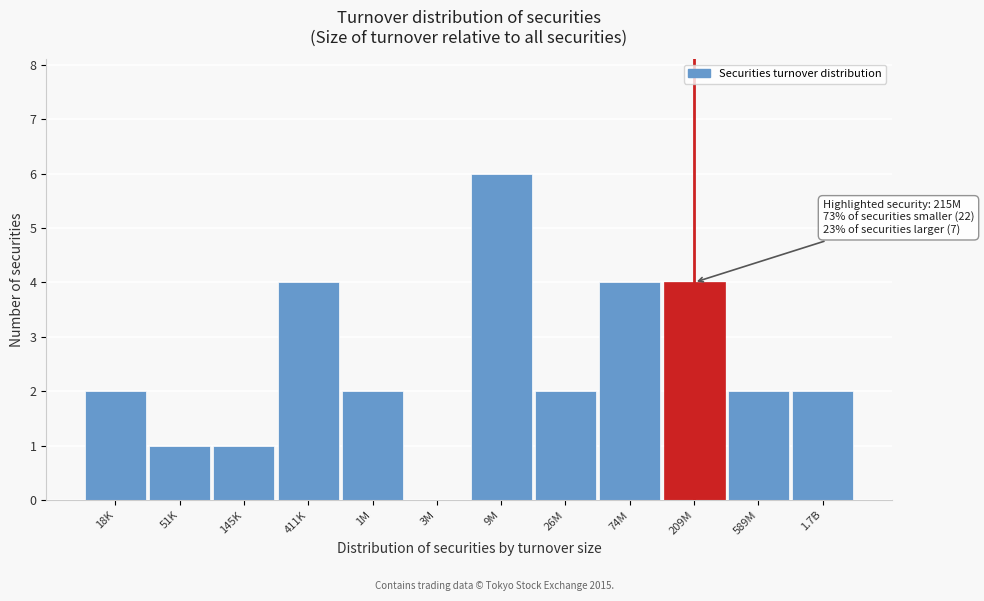

Reading left to right, extract all data points from this chart.

18K=2	51K=1	145K=1	411K=4	1M=2	3M=0	9M=6	26M=2	74M=4	209M=4	589M=2	1.7B=2